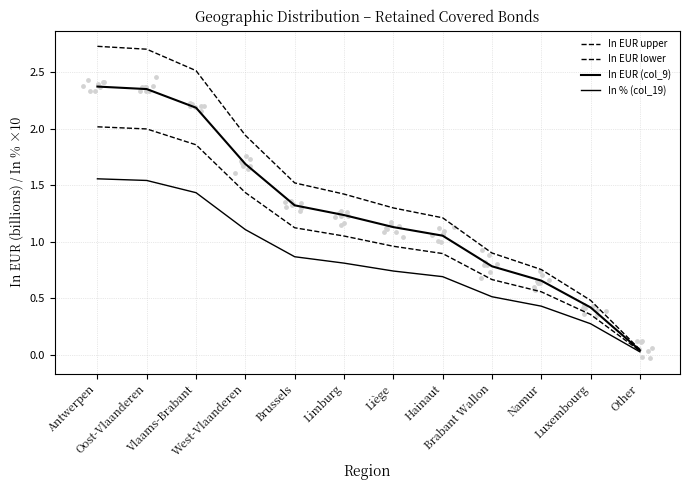

What are all the series names shown in the legend?

In EUR upper, In EUR lower, In EUR (col_9), In % (col_19)